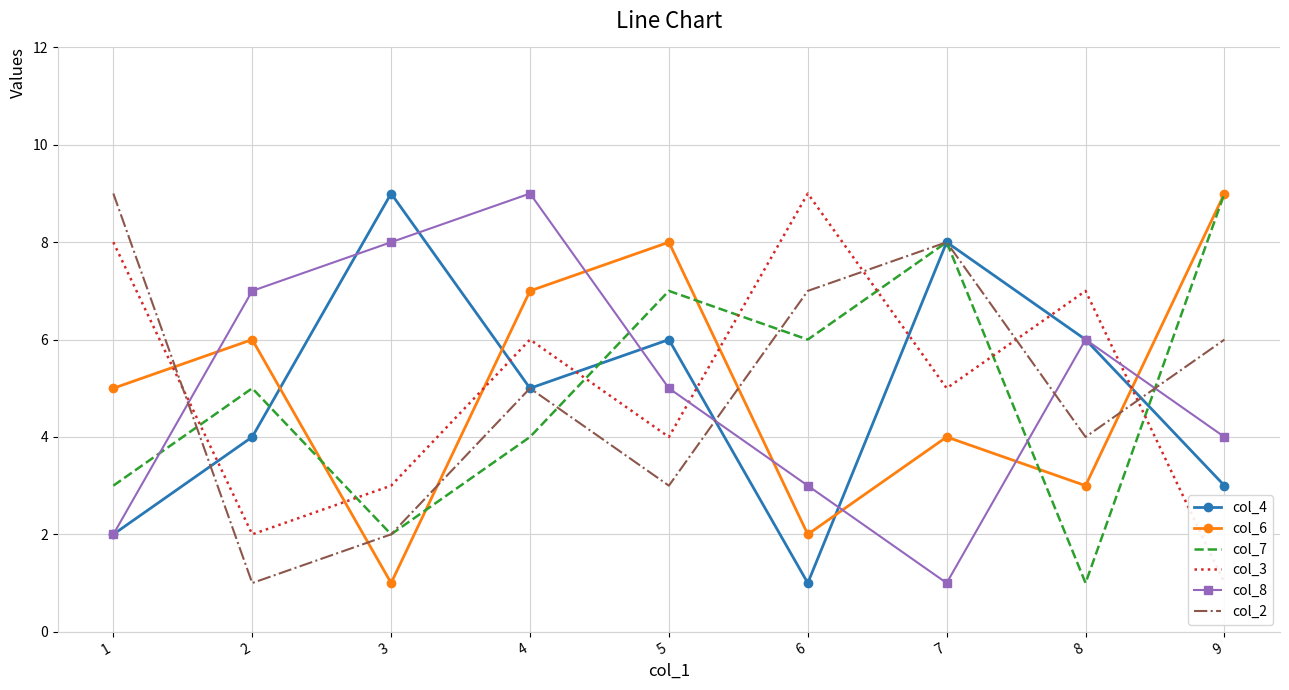

Reading left to right, extract all data points from this chart.

col_4: 1=2	2=4	3=9	4=5	5=6	6=1	7=8	8=6	9=3
col_6: 1=5	2=6	3=1	4=7	5=8	6=2	7=4	8=3	9=9
col_7: 1=3	2=5	3=2	4=4	5=7	6=6	7=8	8=1	9=9
col_3: 1=8	2=2	3=3	4=6	5=4	6=9	7=5	8=7	9=1
col_8: 1=2	2=7	3=8	4=9	5=5	6=3	7=1	8=6	9=4
col_2: 1=9	2=1	3=2	4=5	5=3	6=7	7=8	8=4	9=6